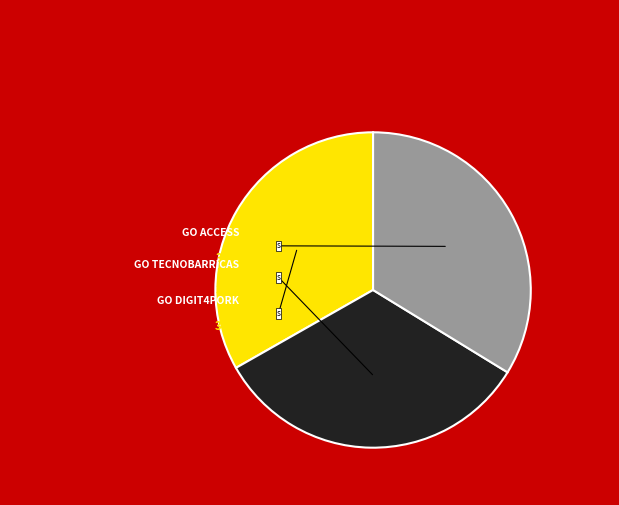

Does any single category account for the majority?

No